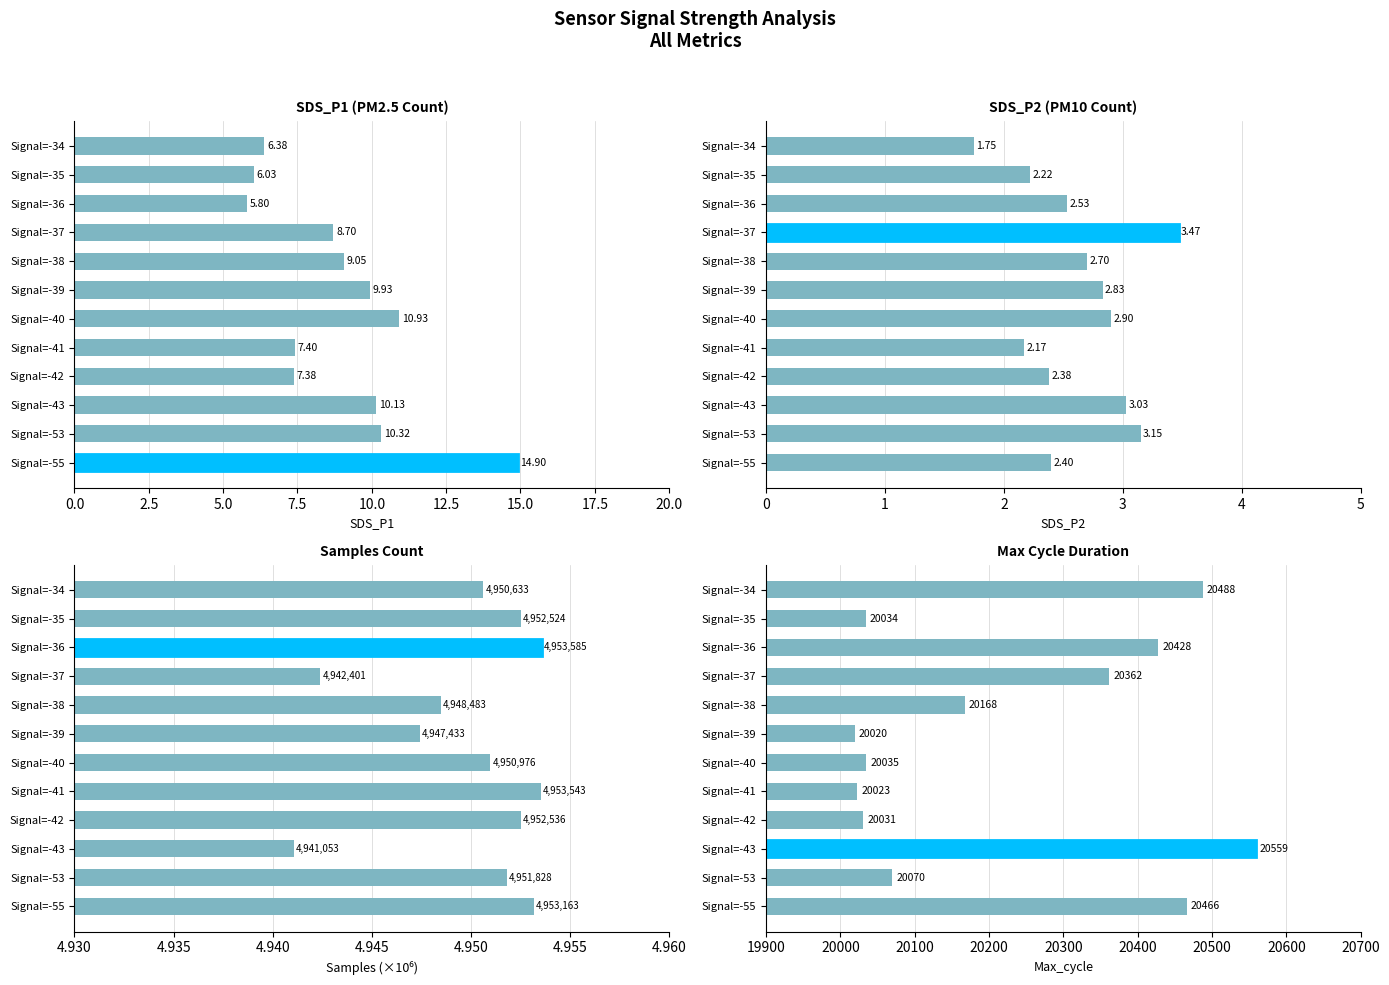

At Signal=-39, list the series in order from largest to smallest.

Max_cycle, SDS_P1, Samples, SDS_P2